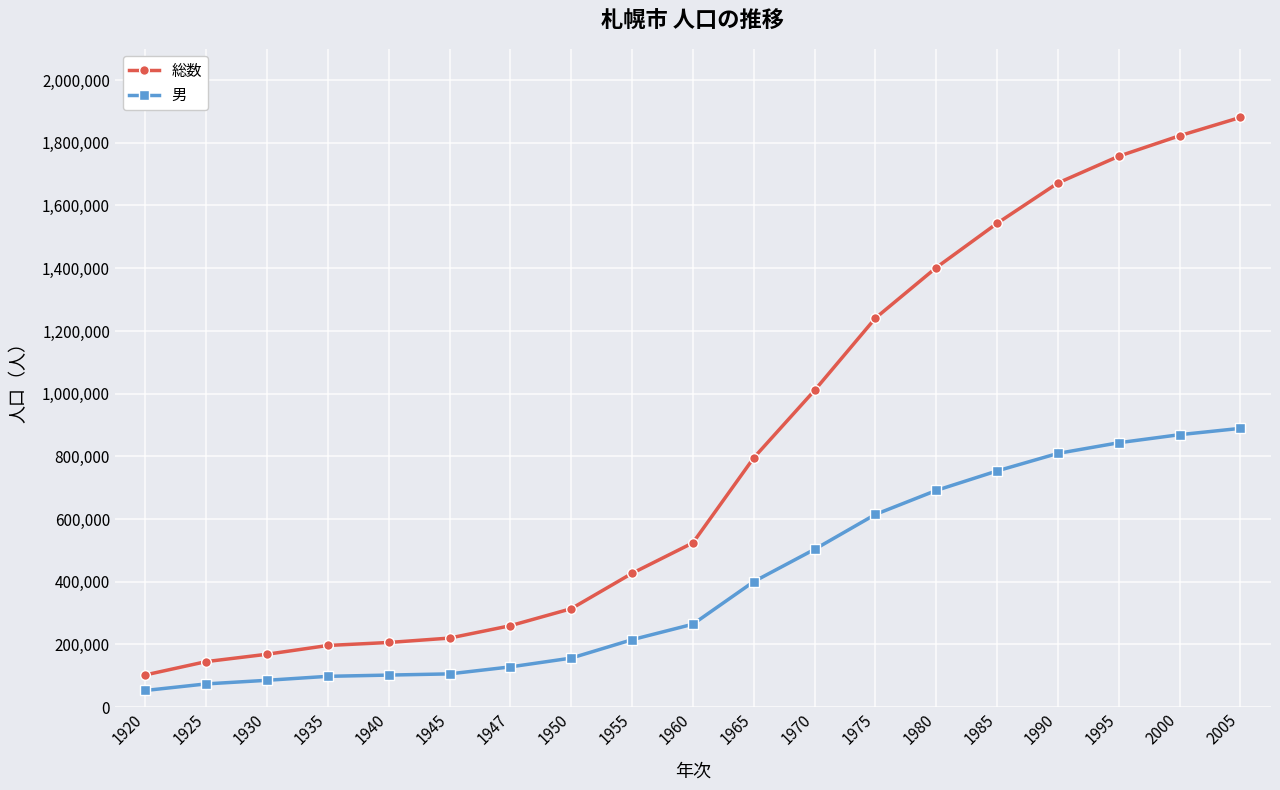

At 1945, list the series in order from smallest to largest.

男, 総数